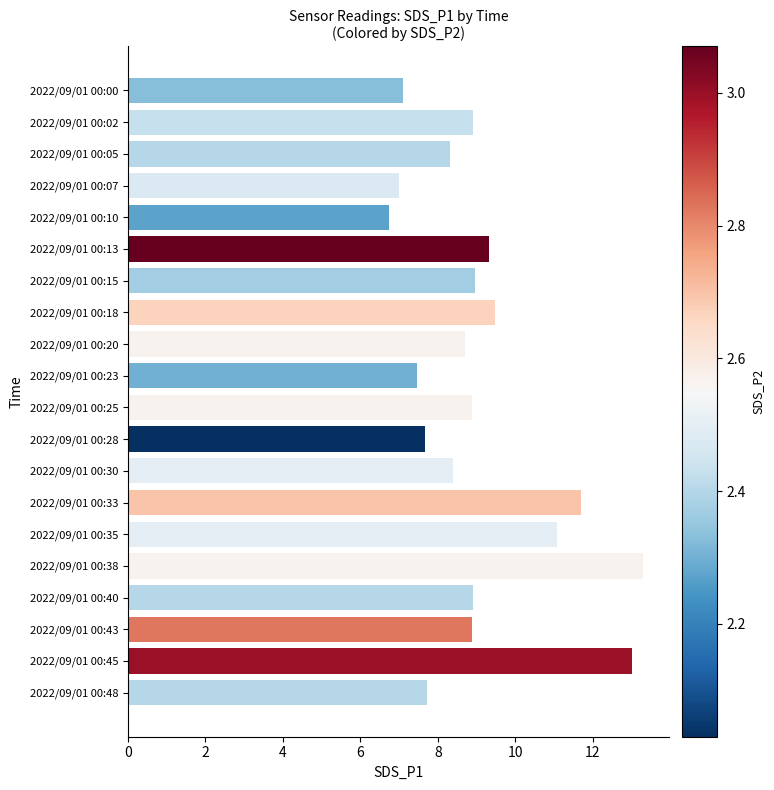

What is the value of the 6th bar from the top?

9.3